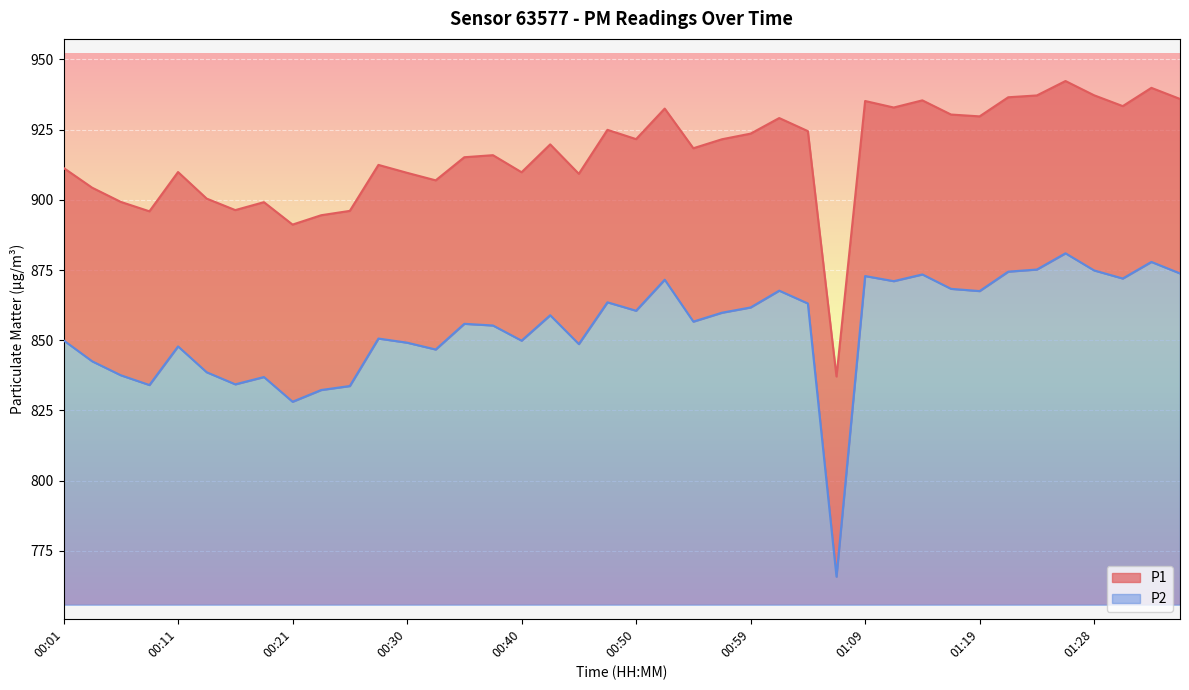

Where is the first local maximum for P1?

00:11